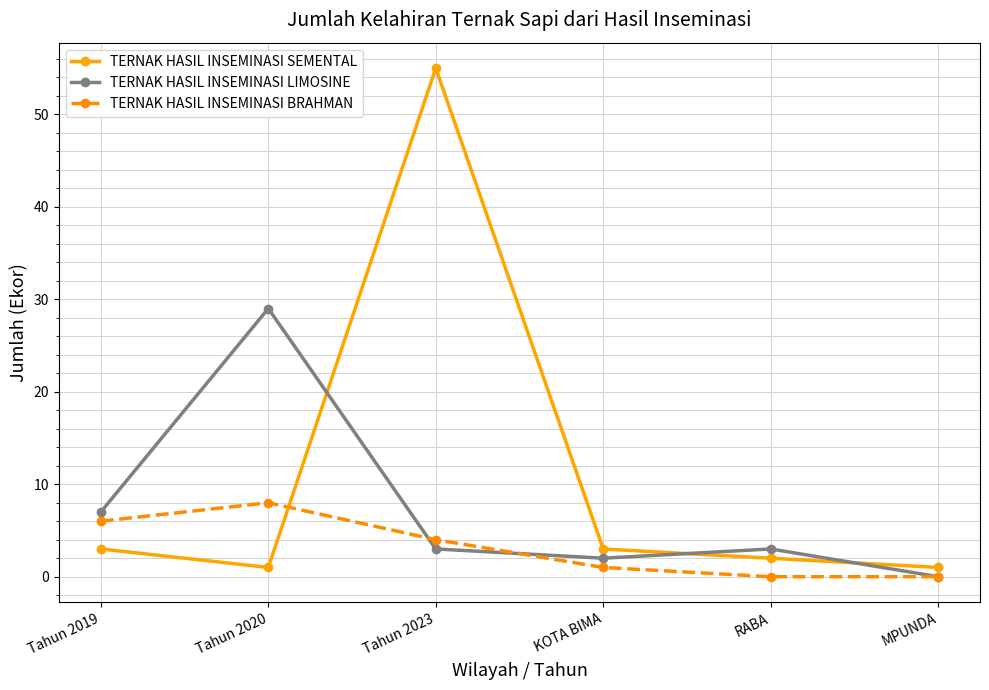

What are all the series names shown in the legend?

TERNAK HASIL INSEMINASI SEMENTAL, TERNAK HASIL INSEMINASI LIMOSINE, TERNAK HASIL INSEMINASI BRAHMAN